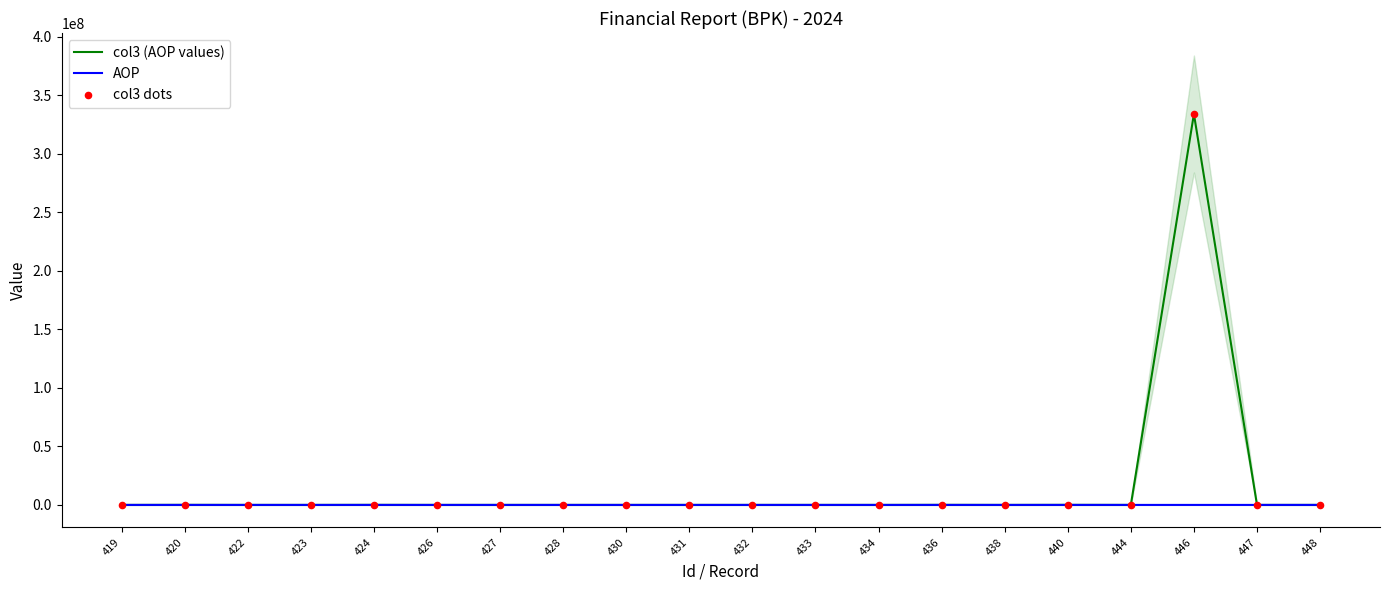

What is the total value across all series at 447?

921